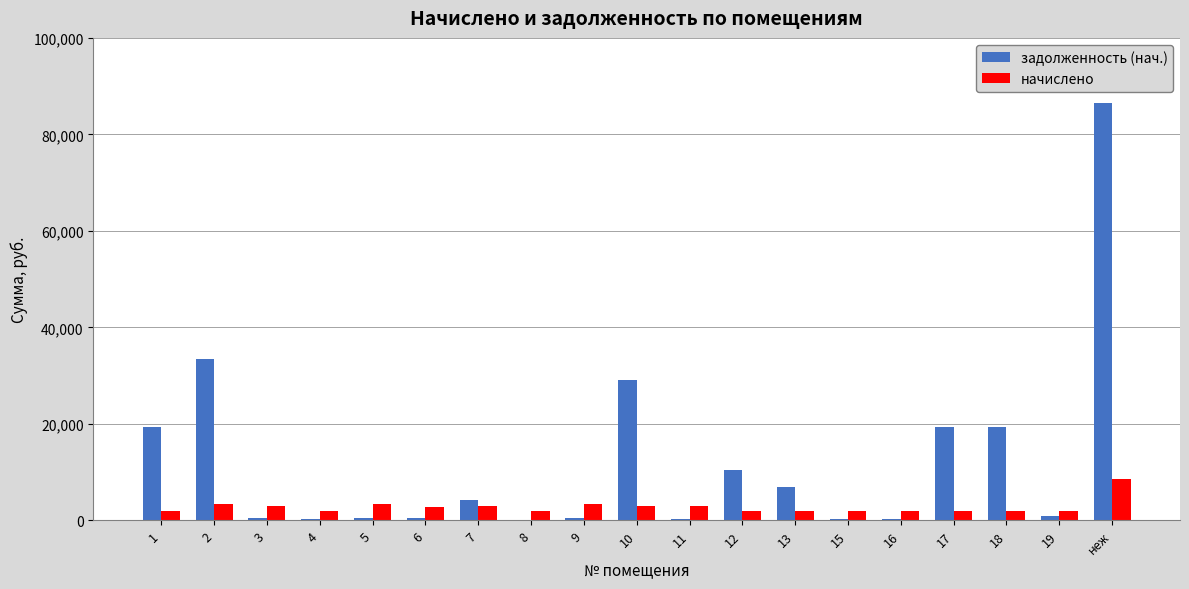

At which label does начислено reach its peak?

неж